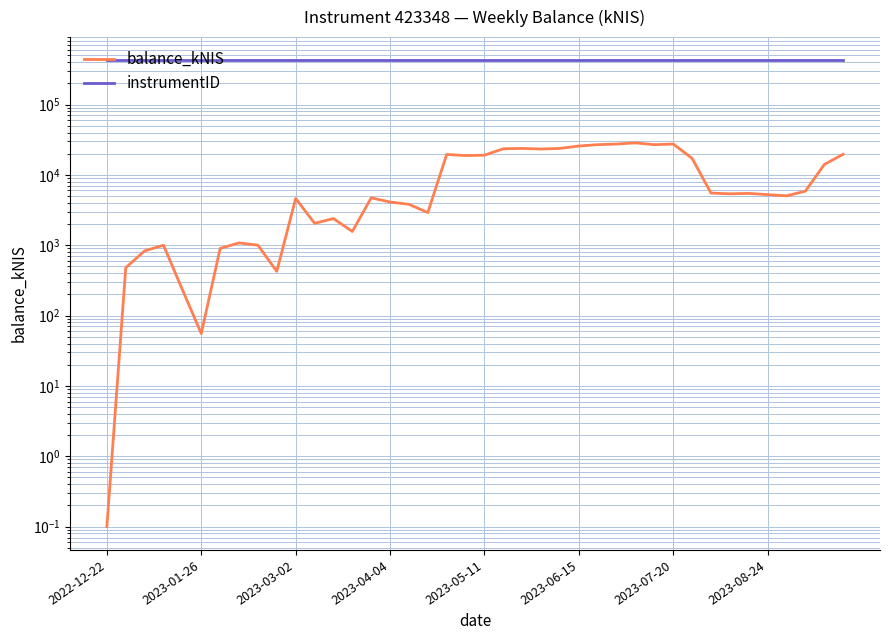

How many lines are shown in the chart?

2